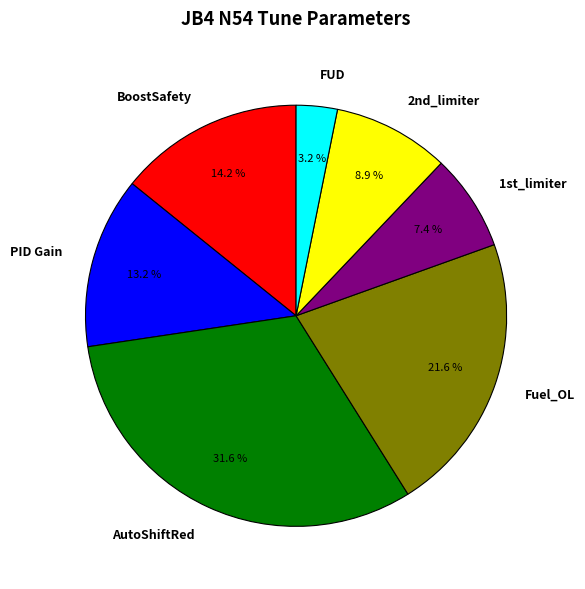

What is the total percentage of BoostSafety and PID Gain?

27.4%